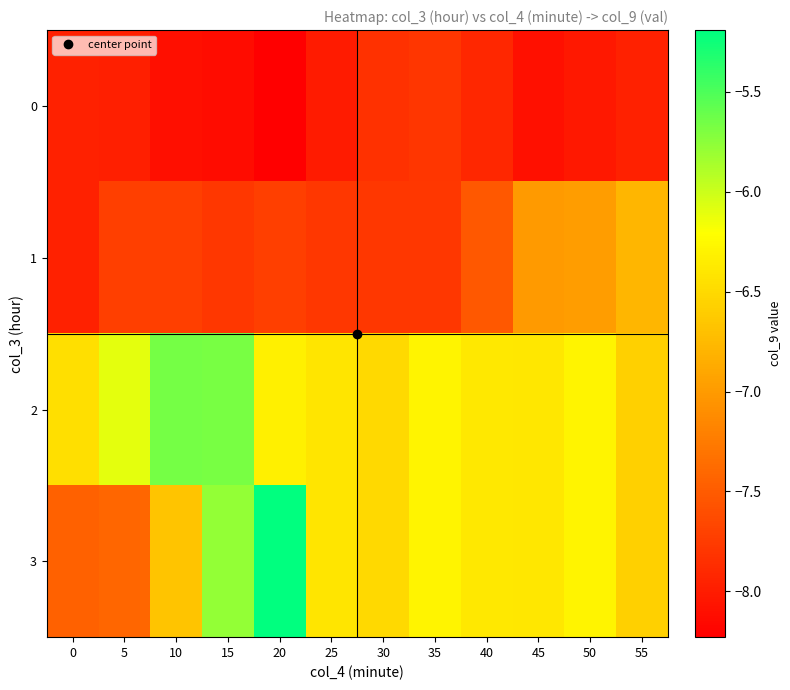

At how many categories does at least one series exceed -7?

12